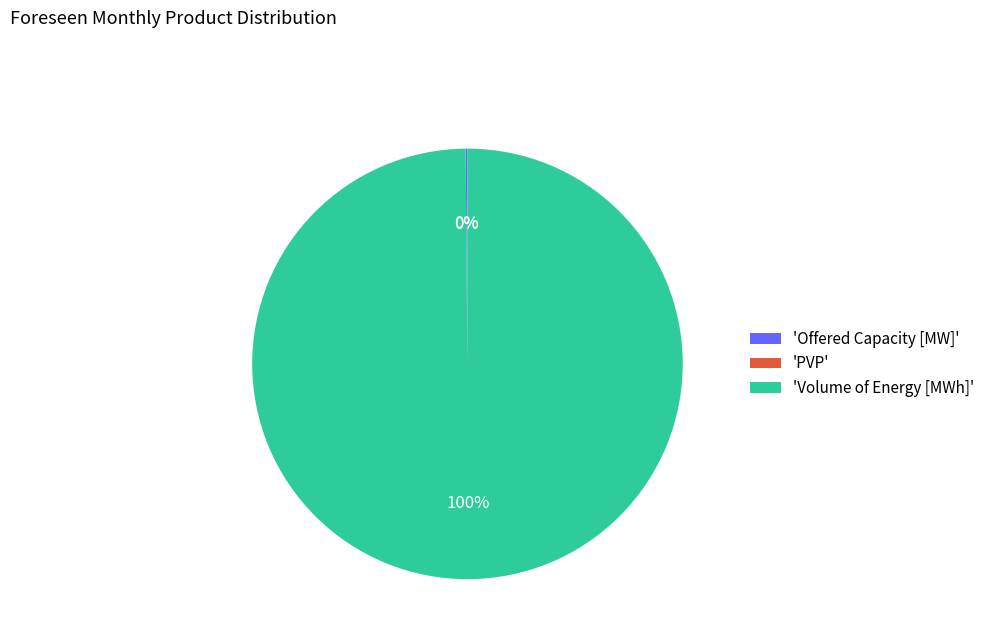

To the nearest percent, what is the difference between the largest and smallest slice percentages?

100%